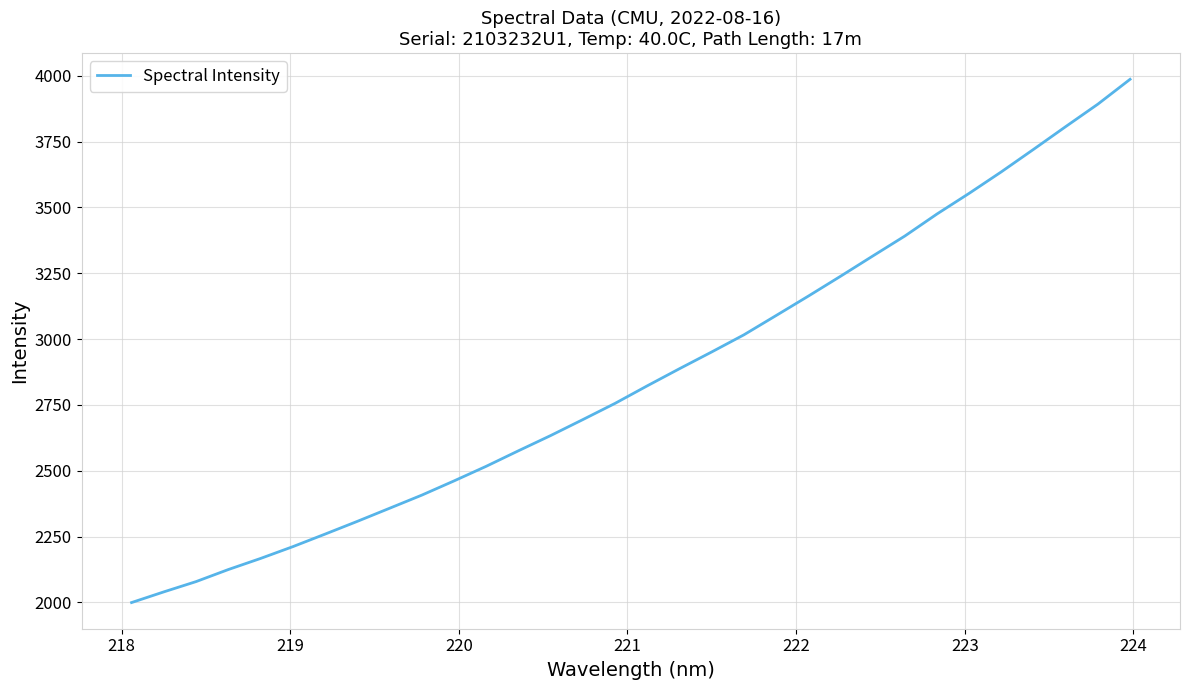

Reading left to right, what are all the values shown in this chart?

1999.8	2040.3	2079.3	2125.1	2167.2	2211.9	2259.6	2307.9	2357.6	2407.5	2461.4	2517.0	2575.9	2633.7	2694.3	2755.9	2822.5	2887.5	2951.1	3016.1	3089.3	3162.9	3238.3	3315.0	3391.2	3474.9	3553.4	3635.0	3720.3	3806.7	3891.9	3986.2